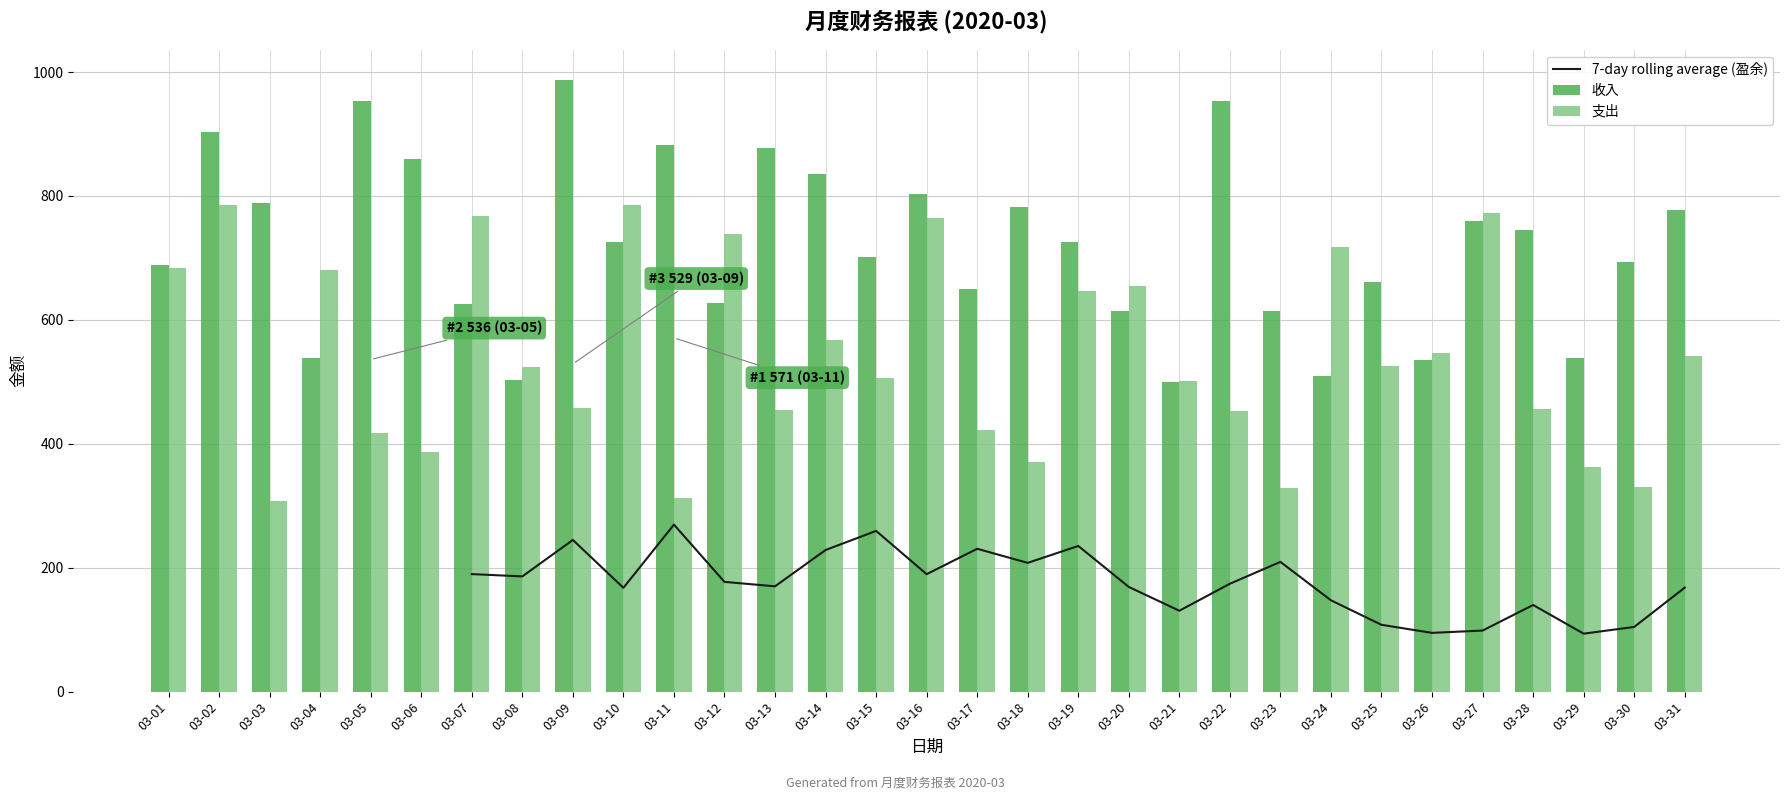

What is the sum of the 7-day rolling average (盈余) values at 03-22 and 03-09?

419.0